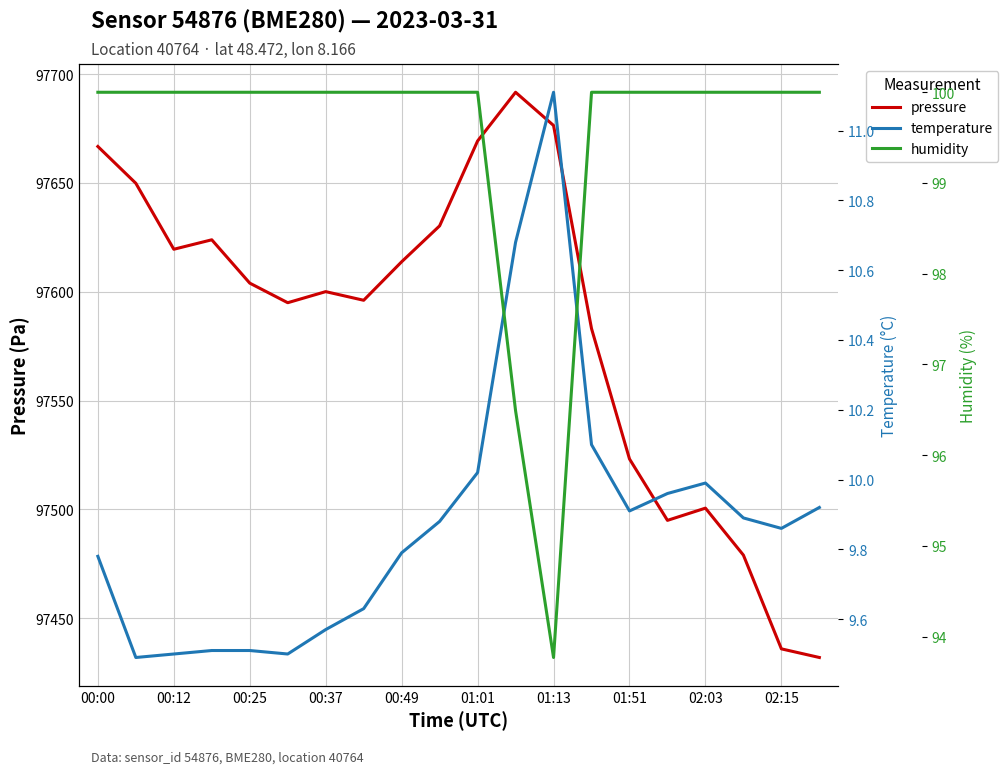

At which category is the sum across all series the highest?

11